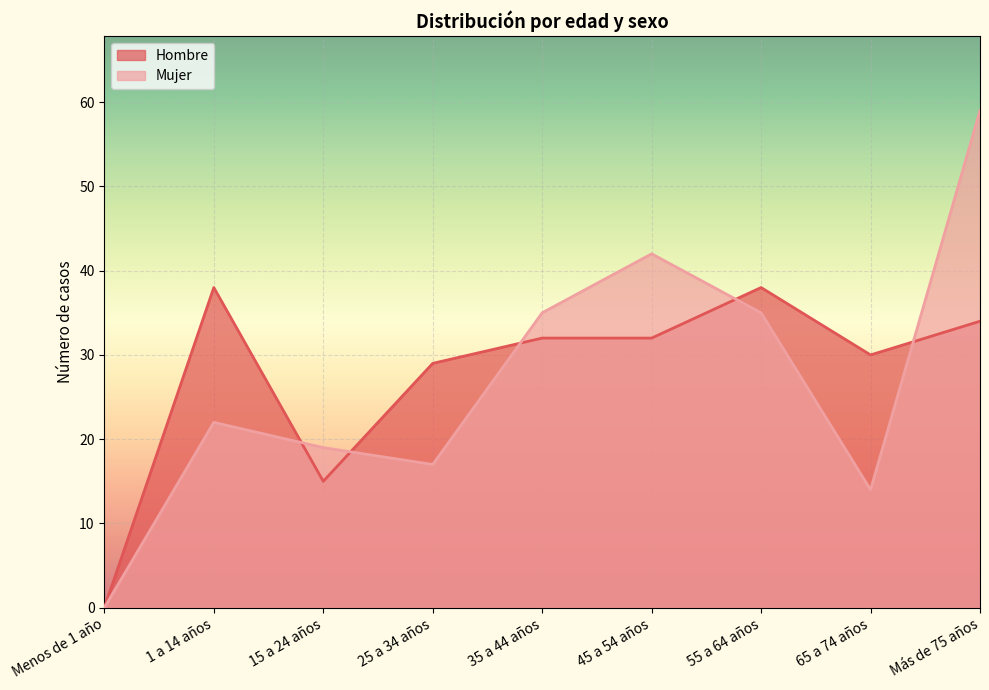

Reading left to right, transcribe all the data shown in this chart.

Hombre: Menos de 1 año=0	1 a 14 años=38	15 a 24 años=15	25 a 34 años=29	35 a 44 años=32	45 a 54 años=32	55 a 64 años=38	65 a 74 años=30	Más de 75 años=34
Mujer: Menos de 1 año=0	1 a 14 años=22	15 a 24 años=19	25 a 34 años=17	35 a 44 años=35	45 a 54 años=42	55 a 64 años=35	65 a 74 años=14	Más de 75 años=59